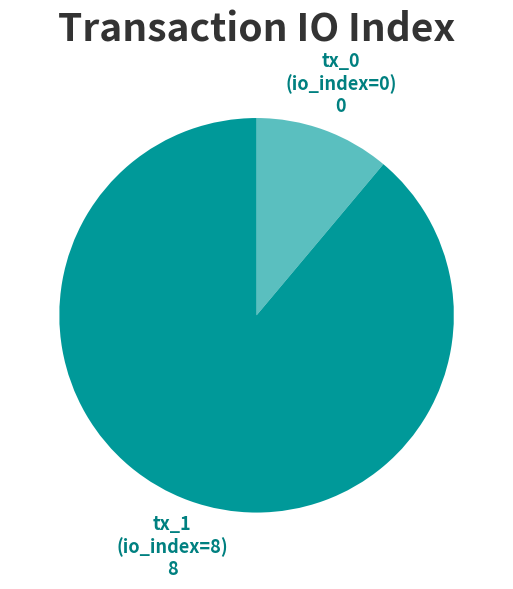

Do tx_0 (io_index=0) and tx_1 (io_index=8) together represent more than half of the pie?

Yes